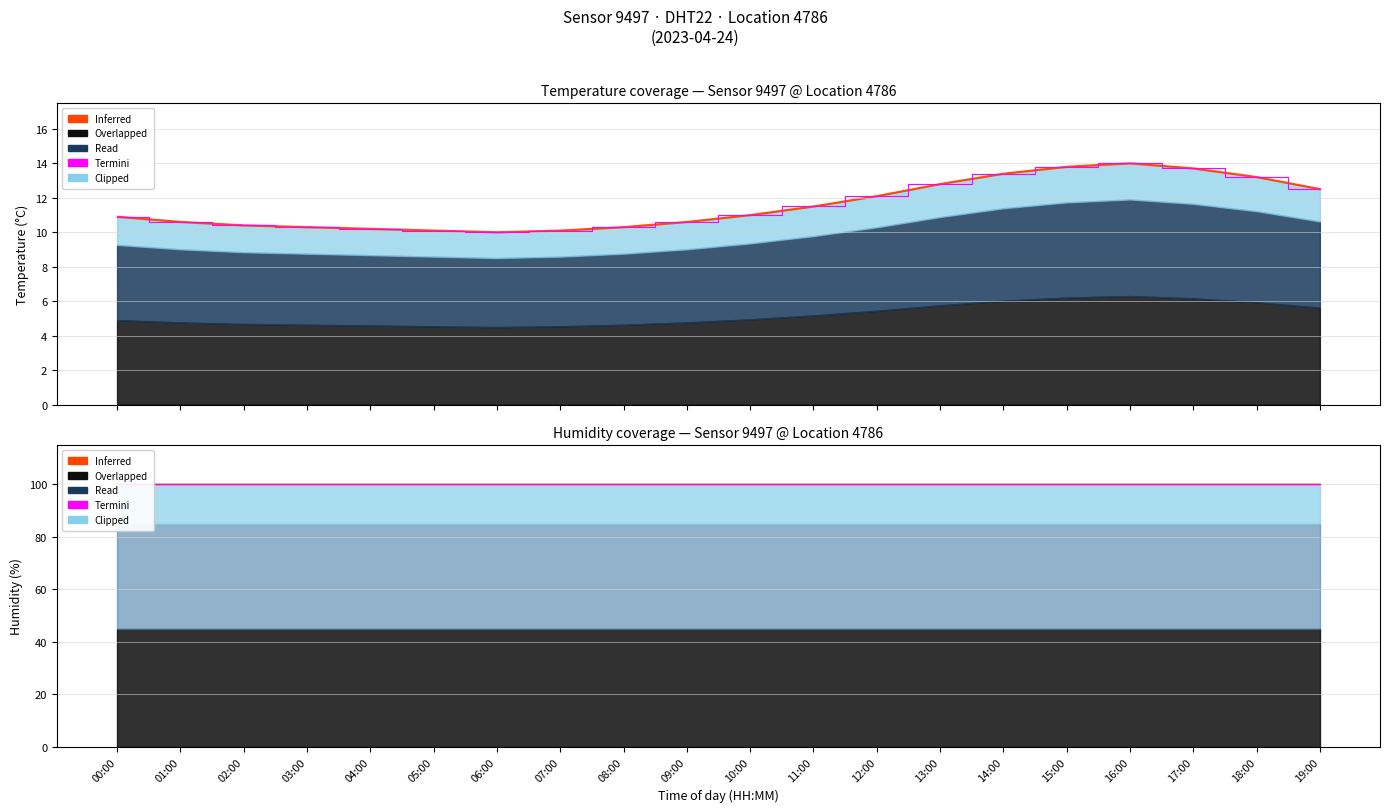

What is the change in value from 12:00 to 14:00?

+1.3